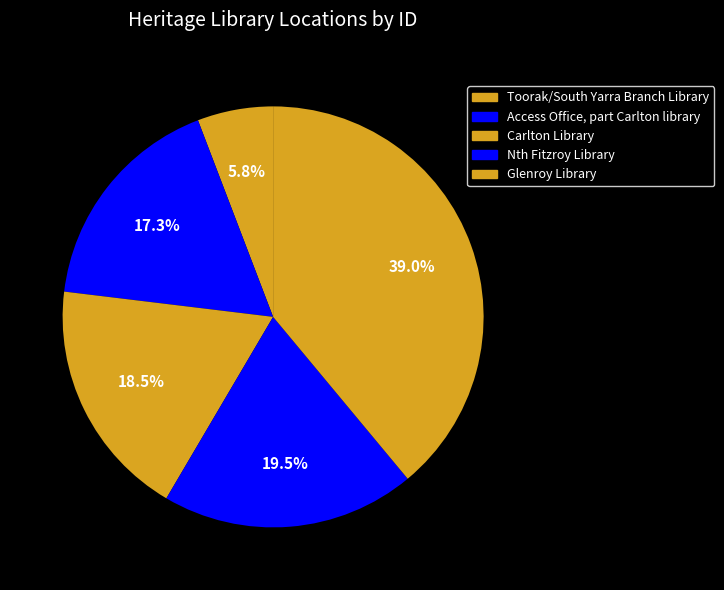

Do Nth Fitzroy Library and Carlton Library together represent more than half of the pie?

No